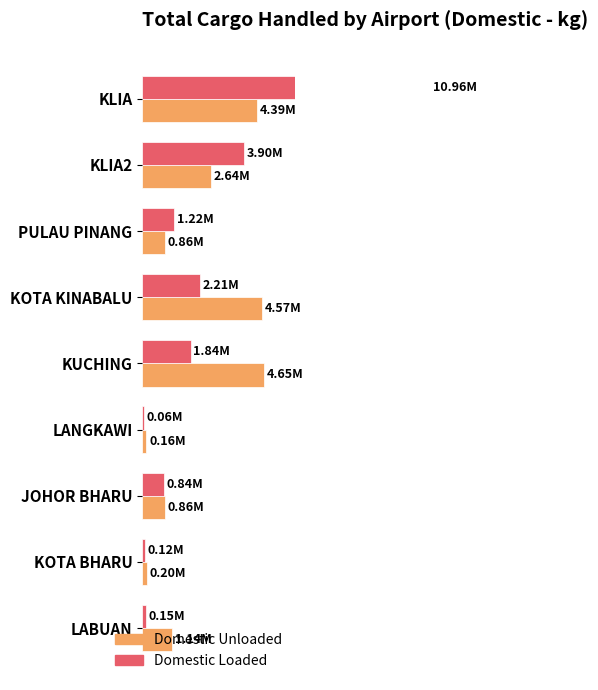

How many categories are shown in the chart?

9